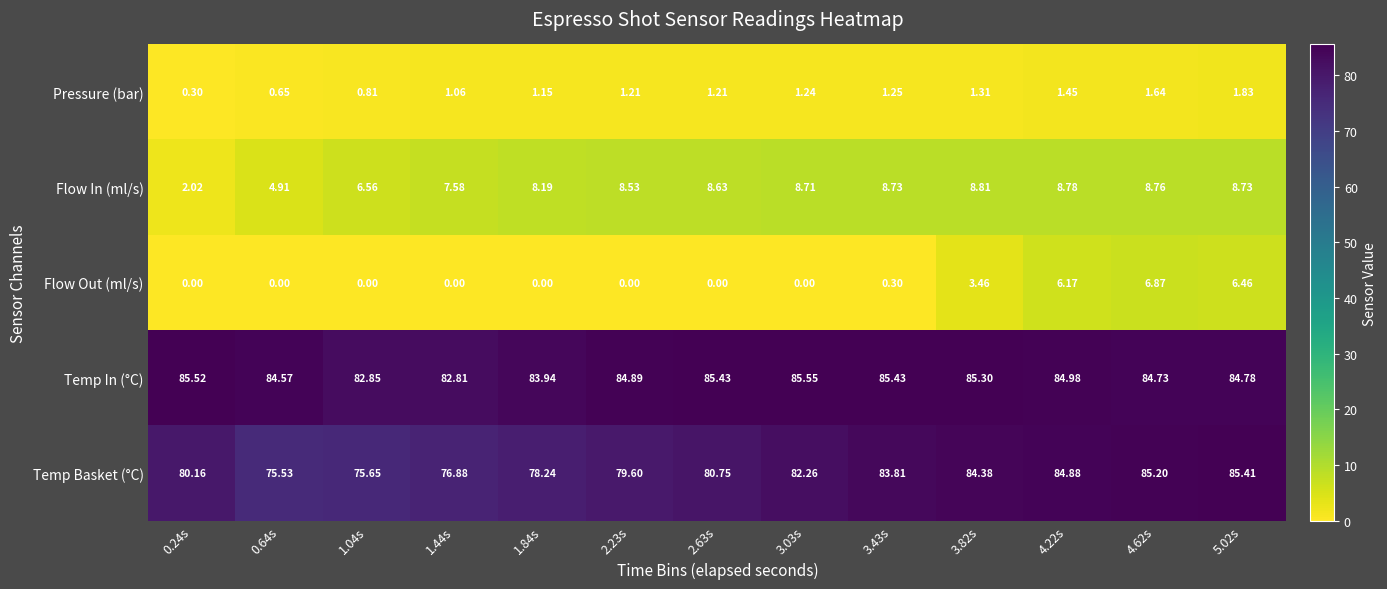

Which series has the largest range (max minus min)?

Temp Basket (°C)